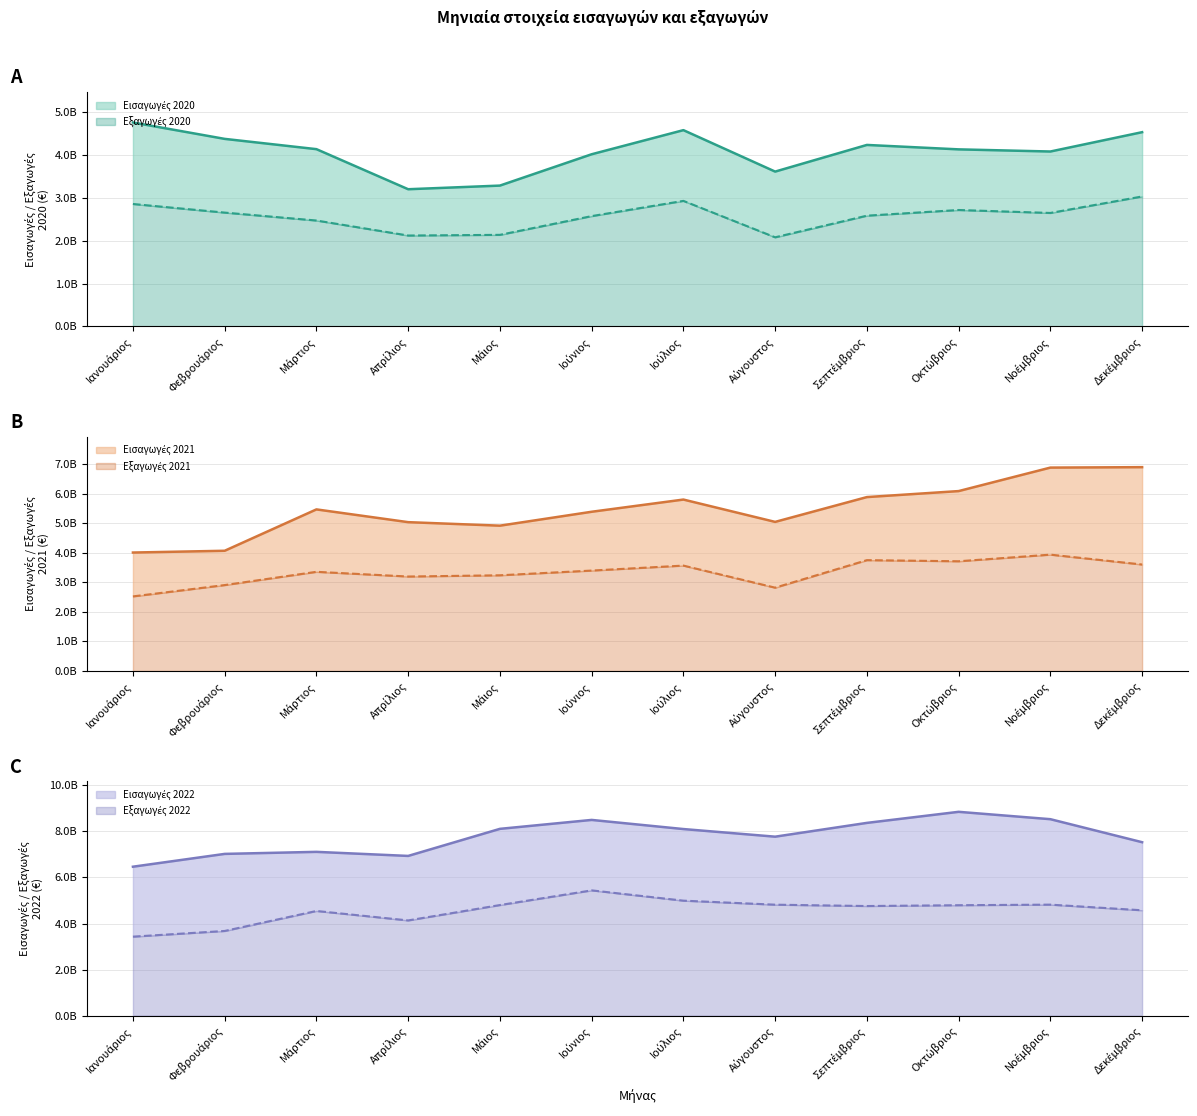

At which category is the sum across all series the highest?

Νοέμβριος